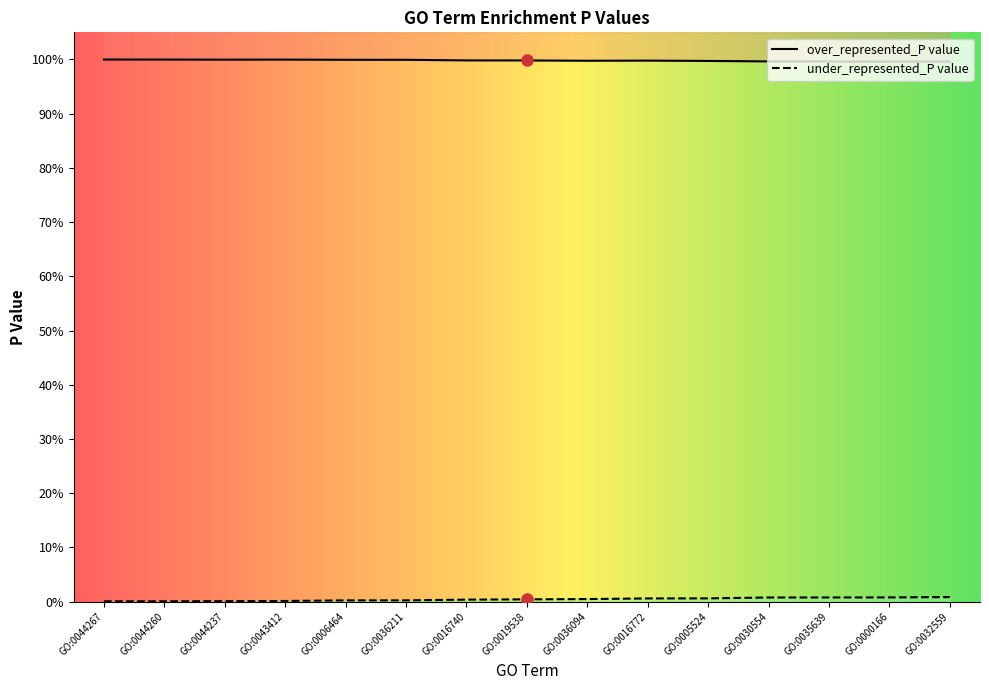

Reading right to left, extract all data points from this chart.

over_represented_P value: GO:0032559=1.0	GO:0000166=1.0	GO:0035639=1.0	GO:0030554=1.0	GO:0005524=1.0	GO:0016772=1.0	GO:0036094=1.0	GO:0019538=1.0	GO:0016740=1.0	GO:0036211=1.0	GO:0006464=1.0	GO:0043412=1.0	GO:0044237=1.0	GO:0044260=1.0	GO:0044267=1.0
under_represented_P value: GO:0032559=0.0	GO:0000166=0.0	GO:0035639=0.0	GO:0030554=0.0	GO:0005524=0.0	GO:0016772=0.0	GO:0036094=0.0	GO:0019538=0.0	GO:0016740=0.0	GO:0036211=0.0	GO:0006464=0.0	GO:0043412=0.0	GO:0044237=0.0	GO:0044260=0.0	GO:0044267=0.0